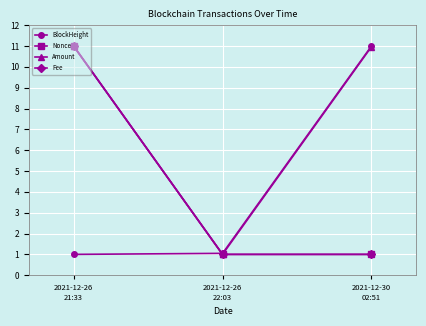

Which series has the largest total across all categories?

Amount